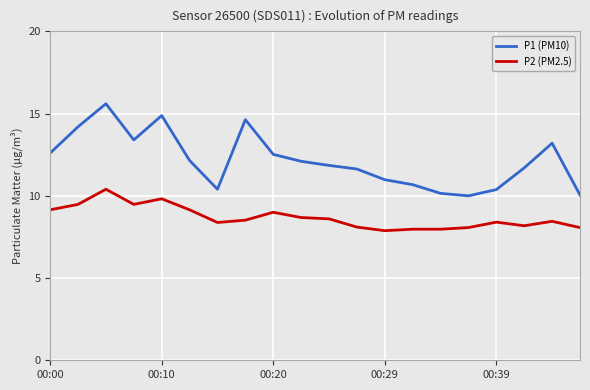

True or false: P1 (PM10) and P2 (PM2.5) cross at least once.

False